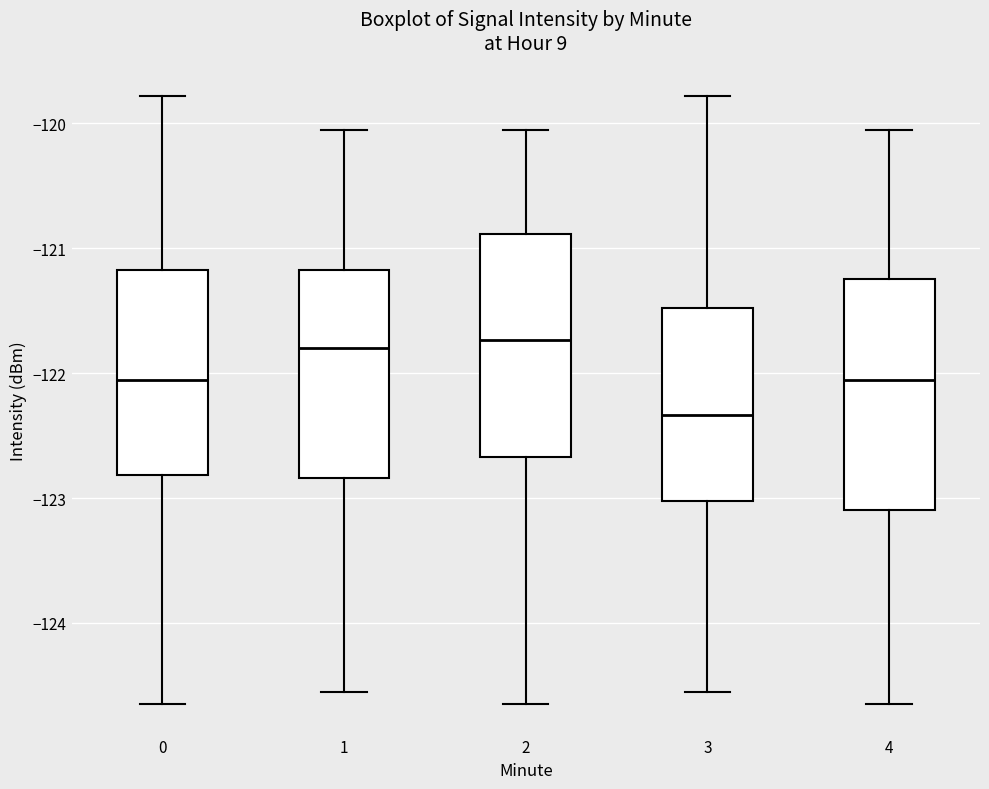

Reading left to right, transcribe this box plot: for each box, give where its median line is, the range the box spans, and where its two whiskers end, as read against the y-axis. The values are not printed on the chart, so give them approximately, as read against the axis.

0: median -122.1, box -122.8 to -121.2, whiskers -124.7 to -119.8
1: median -121.8, box -122.8 to -121.2, whiskers -124.6 to -120.1
2: median -121.7, box -122.7 to -120.9, whiskers -124.7 to -120.1
3: median -122.3, box -123.0 to -121.5, whiskers -124.6 to -119.8
4: median -122.1, box -123.1 to -121.2, whiskers -124.7 to -120.1